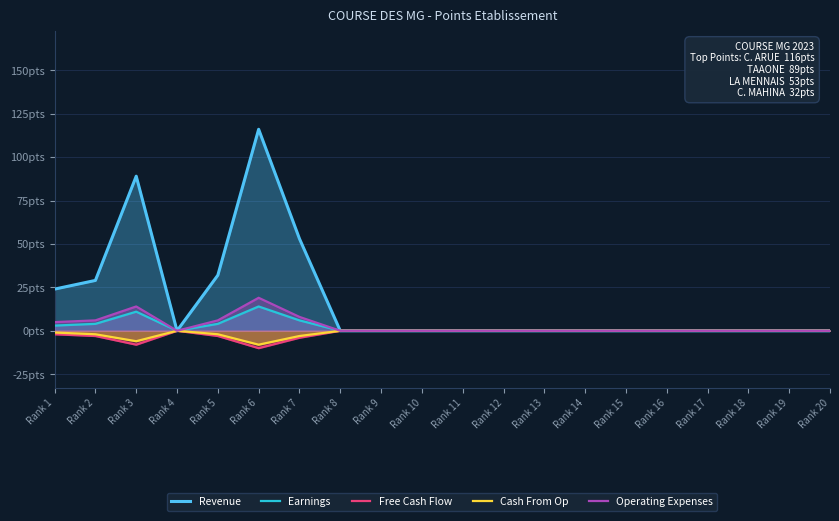

True or false: Operating Expenses has more than 2 interior local peaks.

False